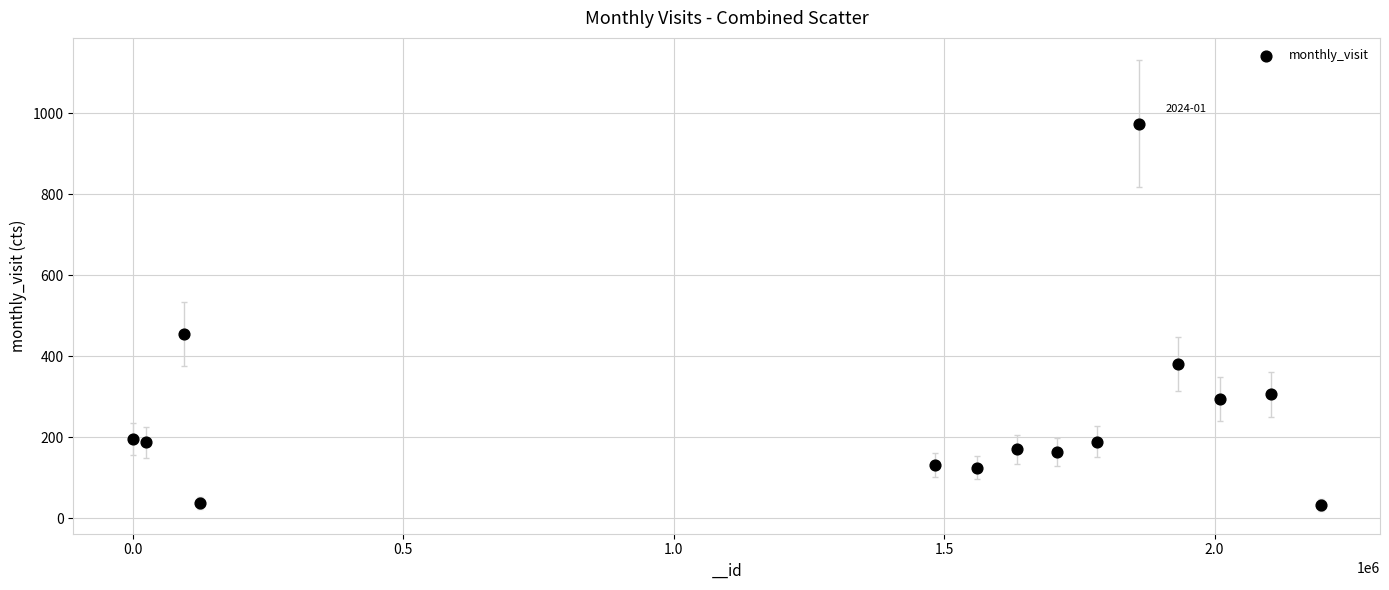

What Y value in the scatter plot is closest to 503?

455